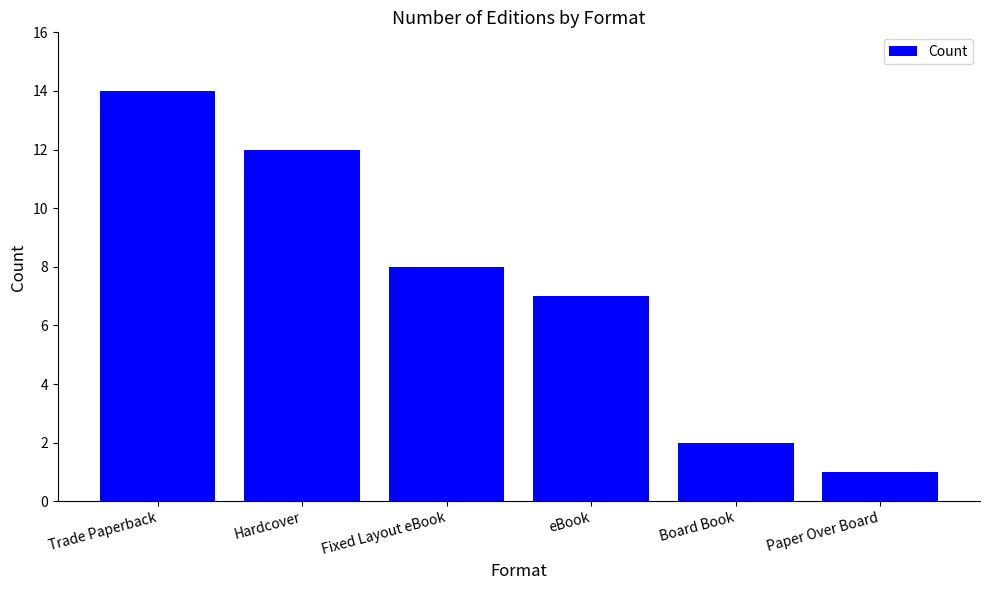

Where is the data nearest to the value 7?

eBook